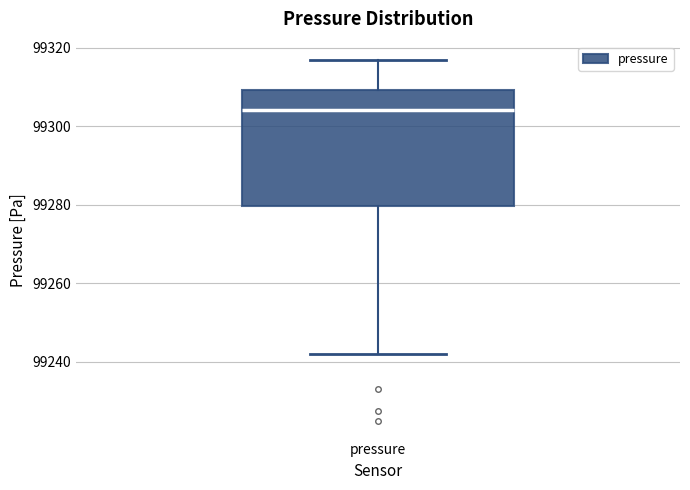

Where does the upper whisker of the box for pressure end on the y-axis? The values are not printed on the chart, so give them approximately, as read against the axis.

99316